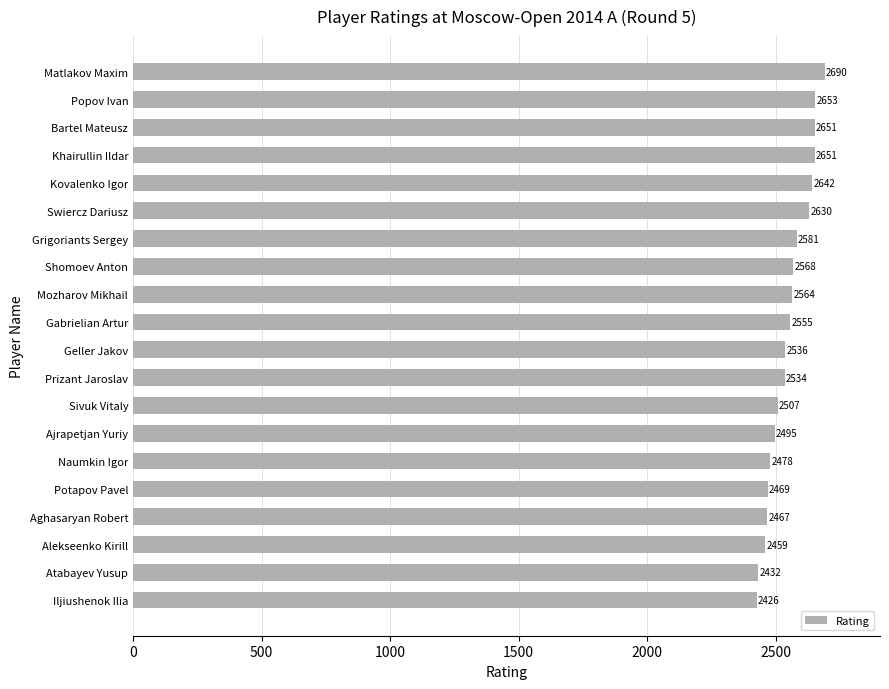

What is the ratio of the value at Atabayev Yusup to the value at Swiercz Dariusz?

0.9